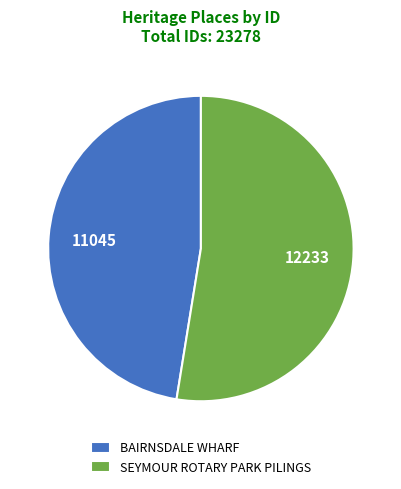

Do BAIRNSDALE WHARF and SEYMOUR ROTARY PARK PILINGS together represent more than half of the pie?

Yes